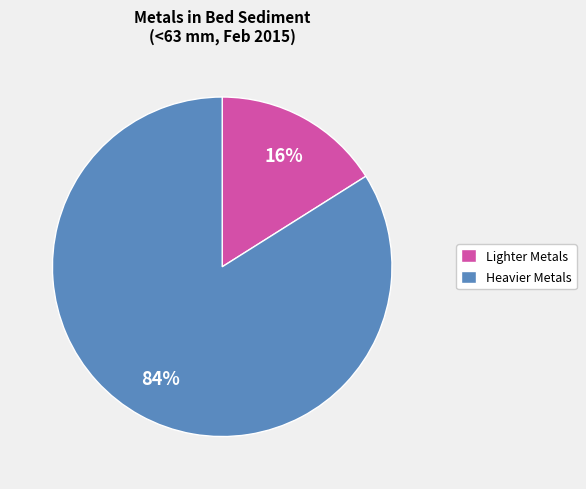

Approximately how many times larger is the value at Heavier Metals compared to Lighter Metals?

5.2